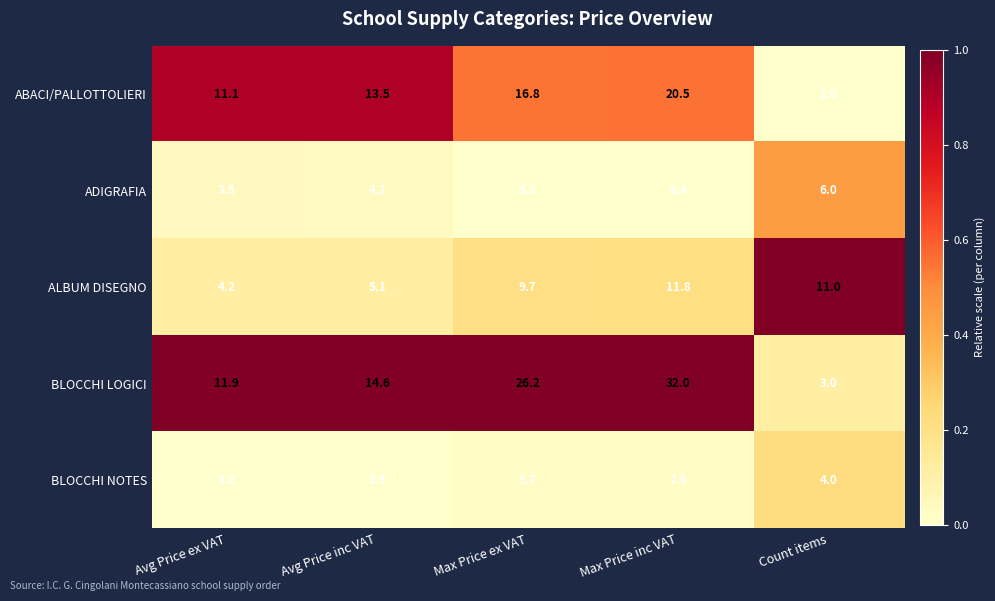

At which label does ADIGRAFIA reach its minimum?

Avg Price ex VAT